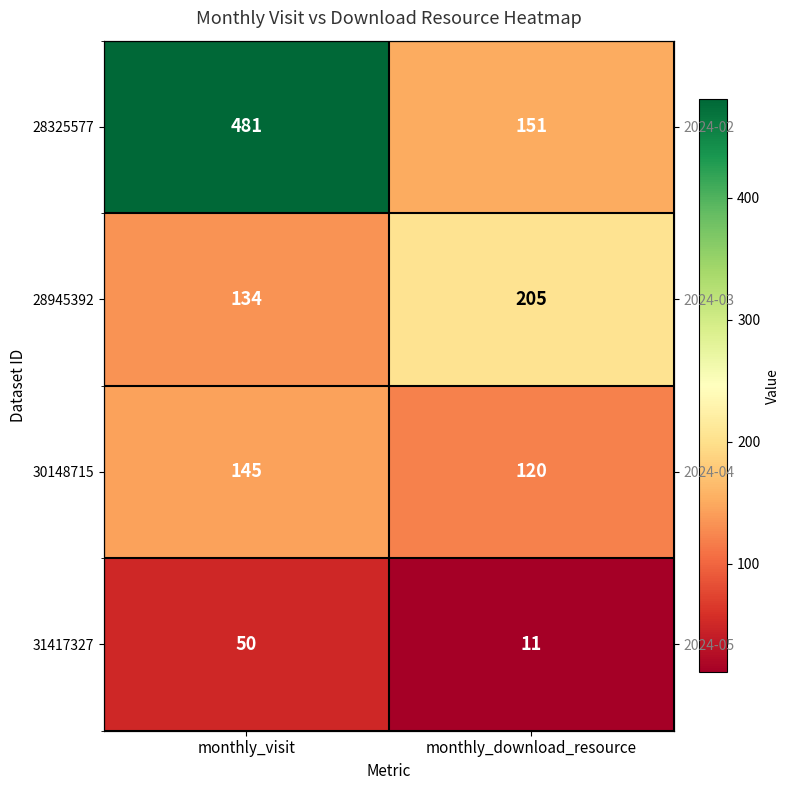

How many values in the 28325577 series are below 481?

1